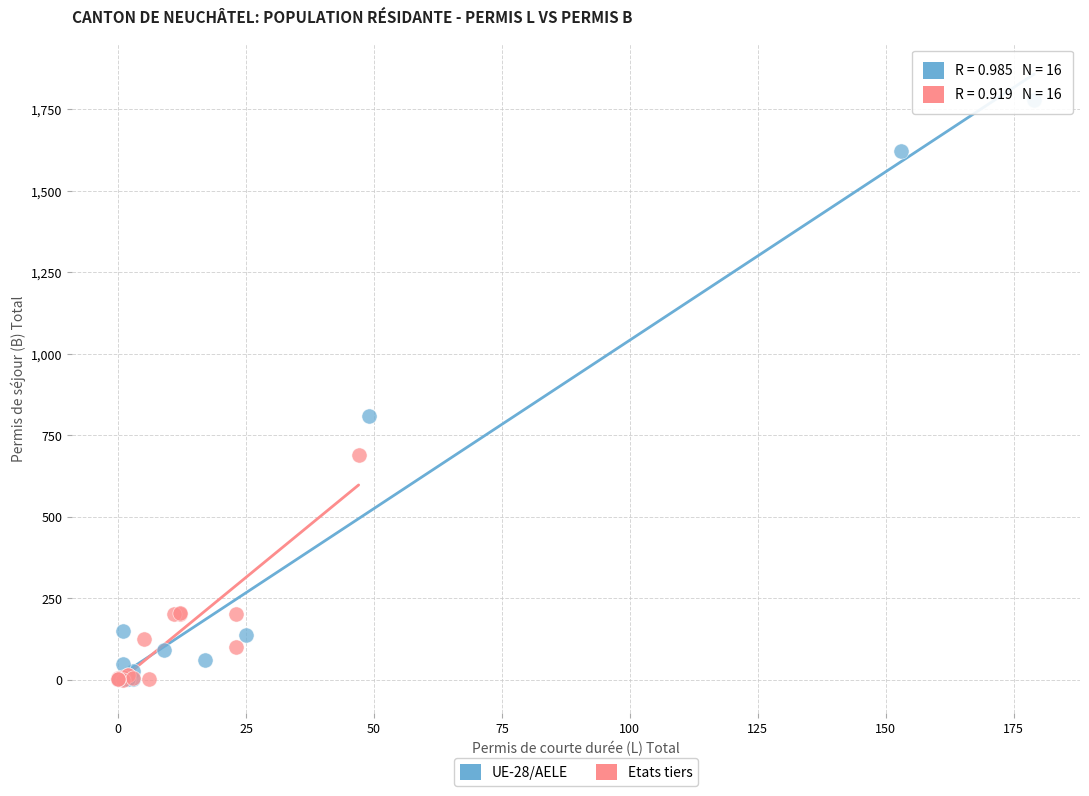

Which series has the largest Y range (max minus min)?

UE-28/AELE